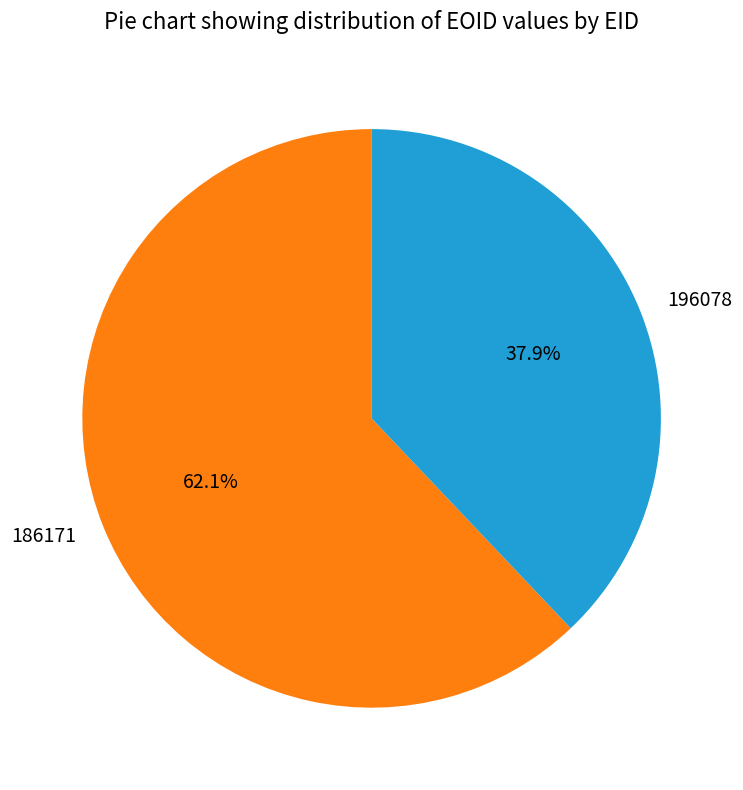

Which slice is the smallest?

196078